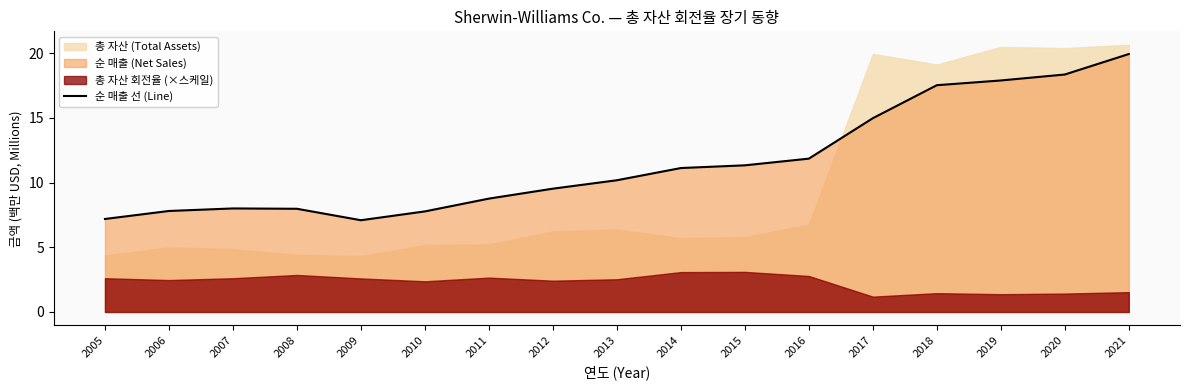

At which category does the chart reach its peak across all series?

2021